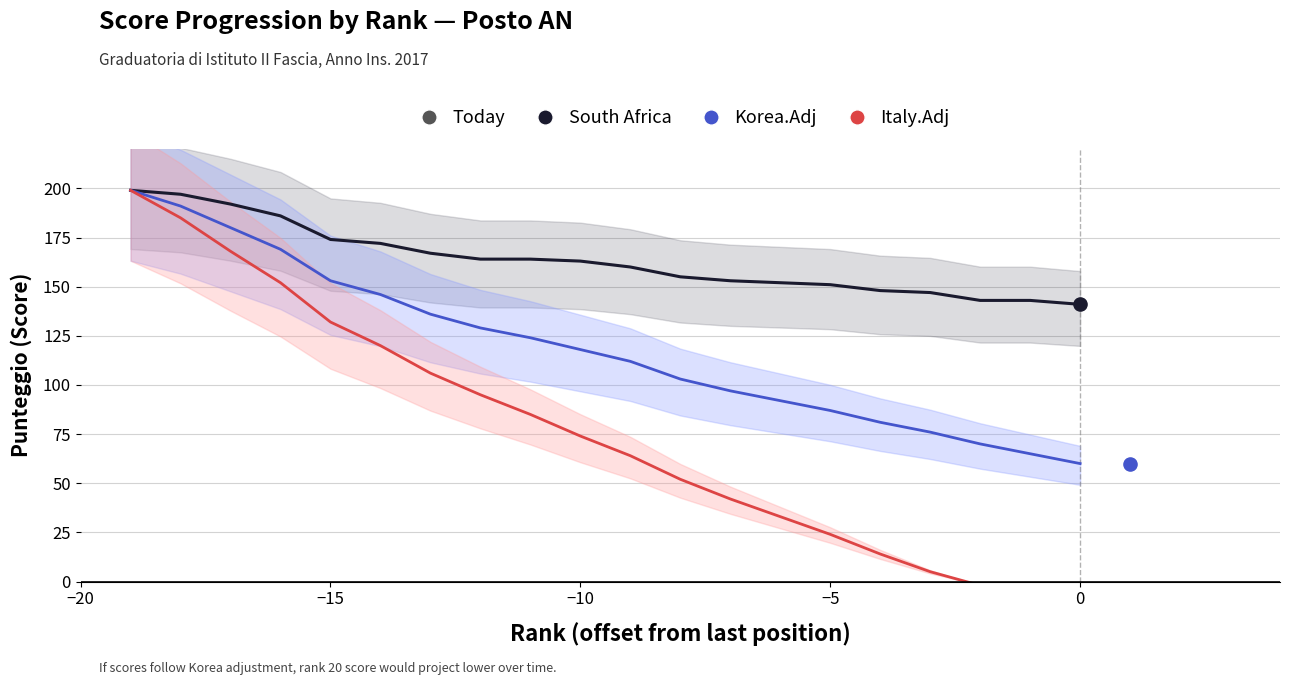

Which series has the largest Y range (max minus min)?

Italy.Adj